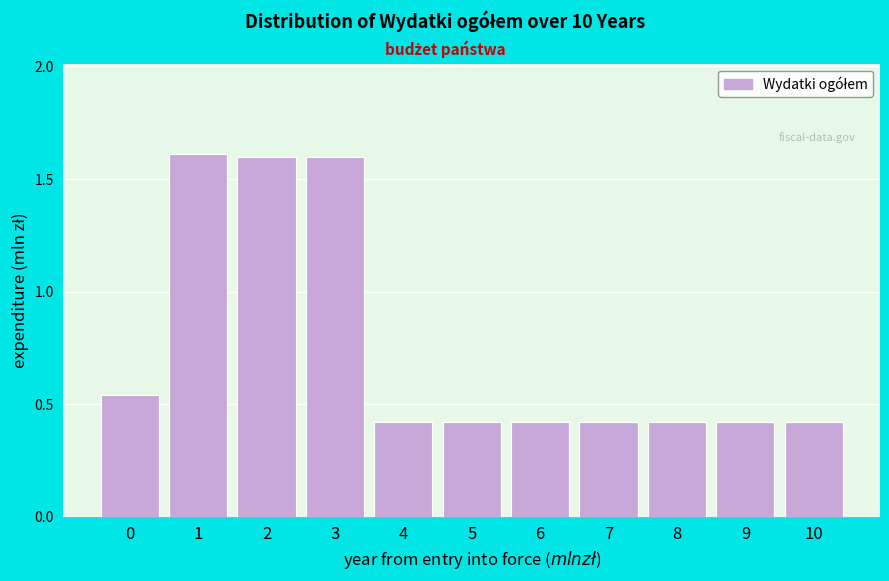

The chart shows a value of 1.6 at 3. True or false?

True